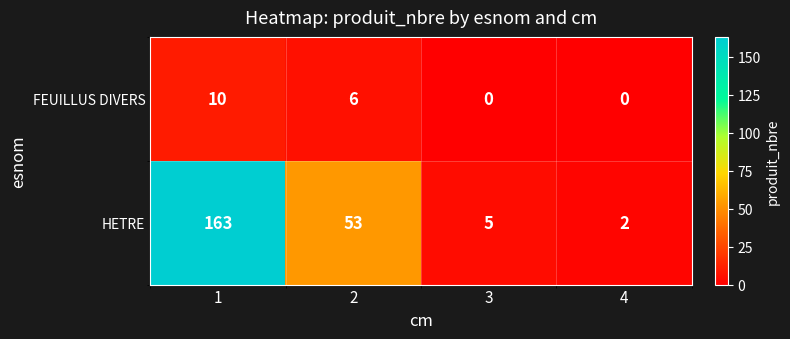

What is the sum of all HETRE values?

223